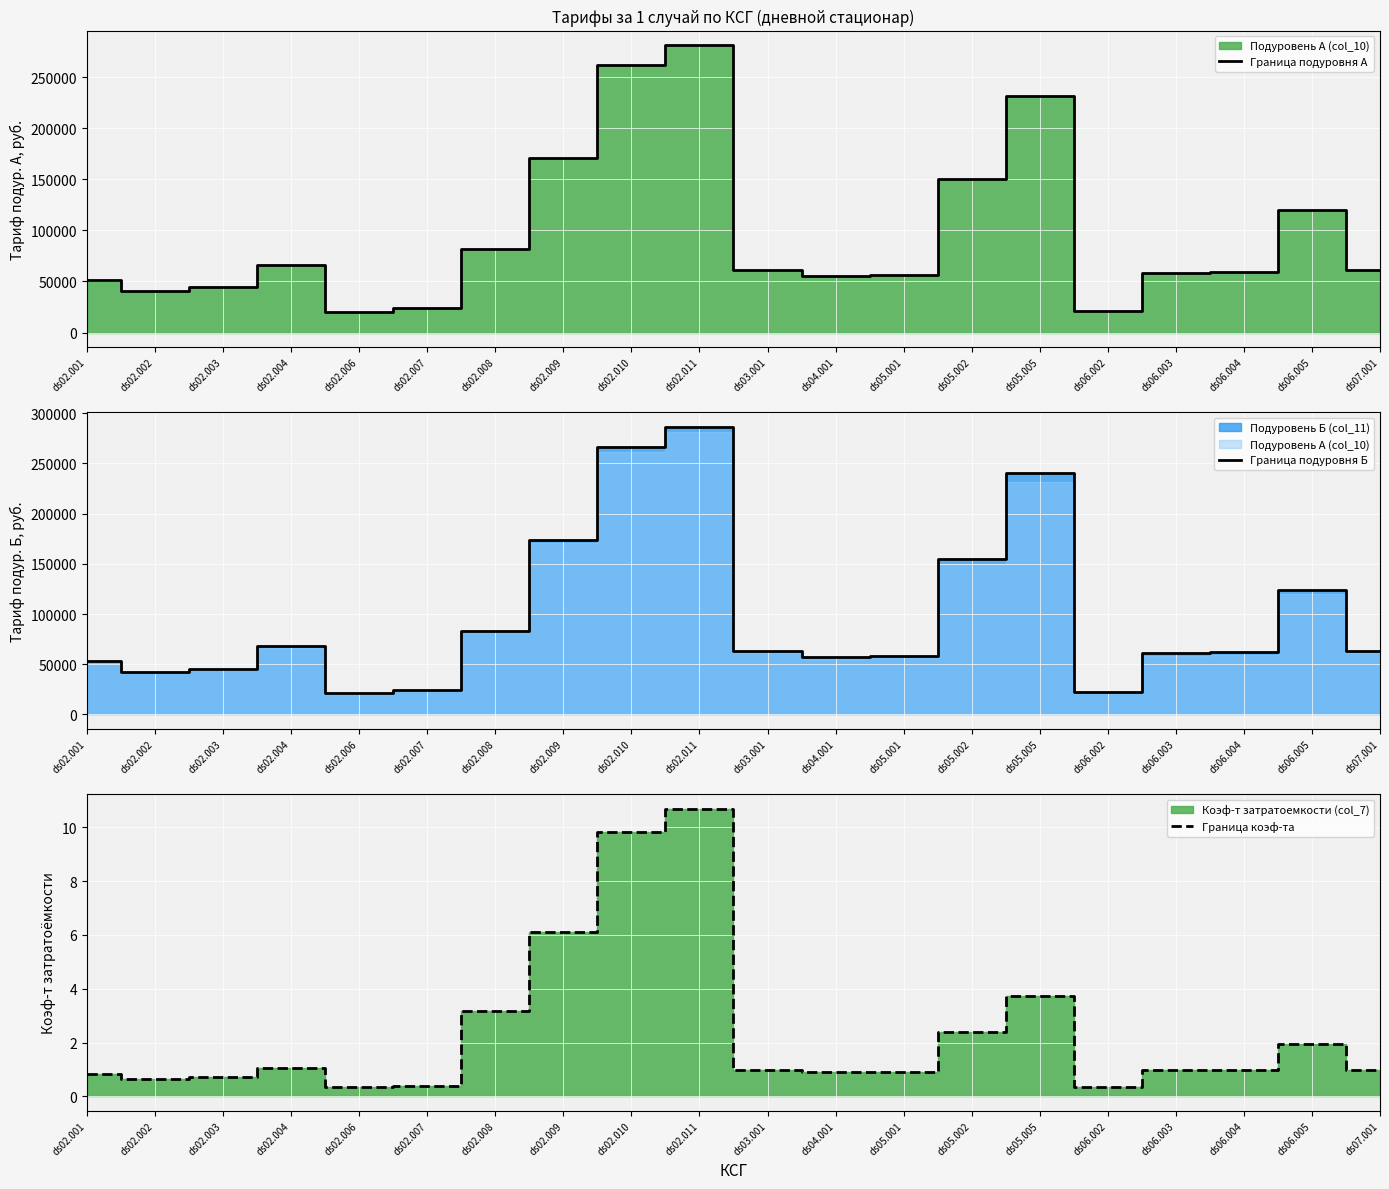

What is the maximum value for Граница подуровня Б?

286442.9